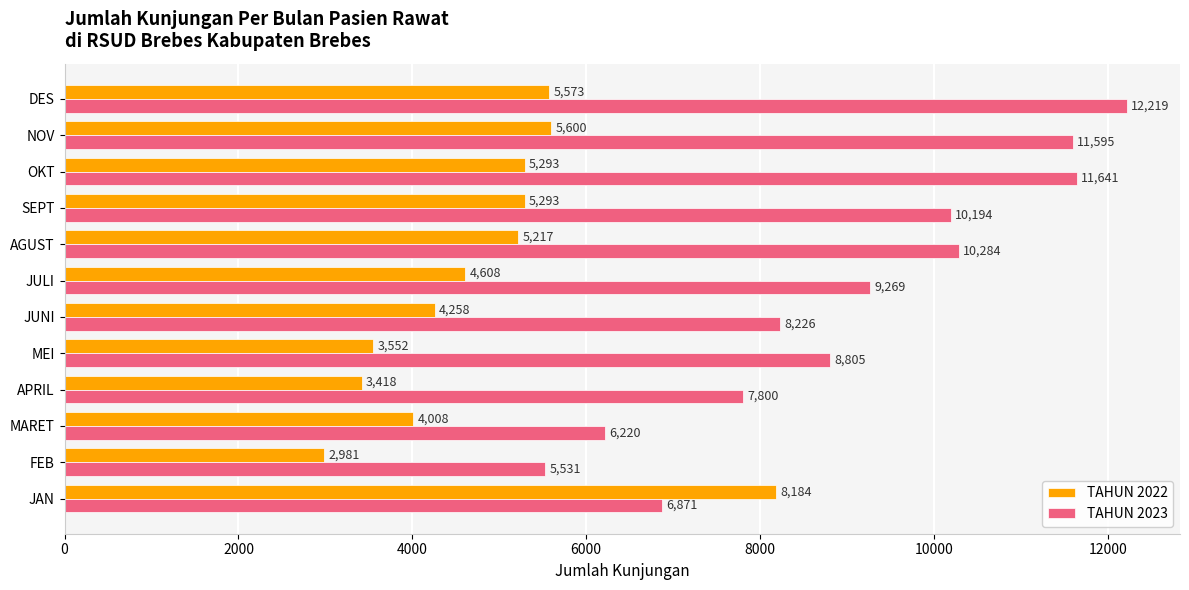

Which series has the largest range (max minus min)?

TAHUN 2023